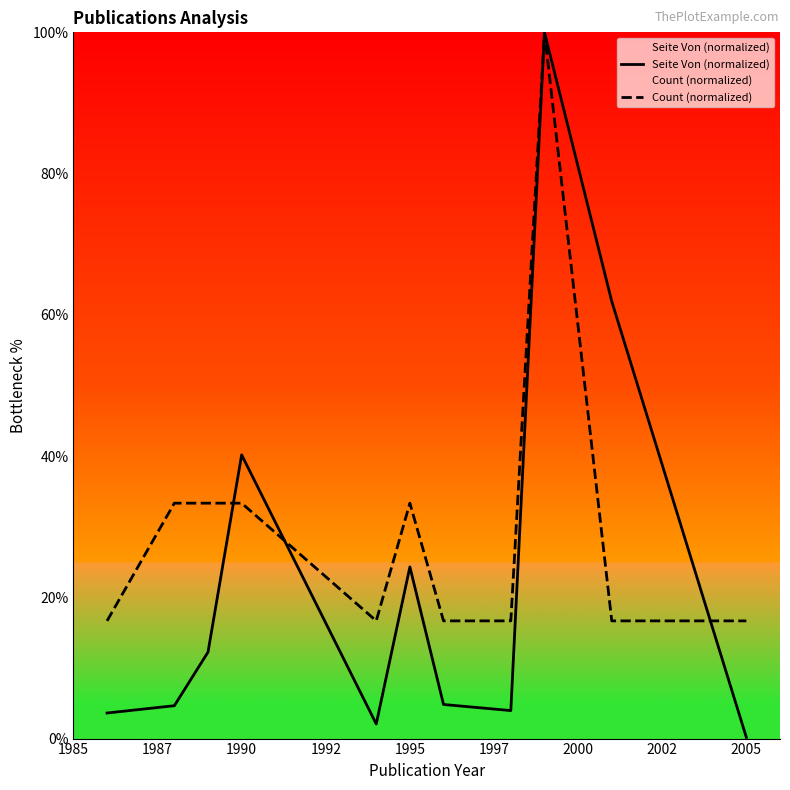

List the series in order of their overall mean, highest first.

Count (normalized), Seite Von (normalized)